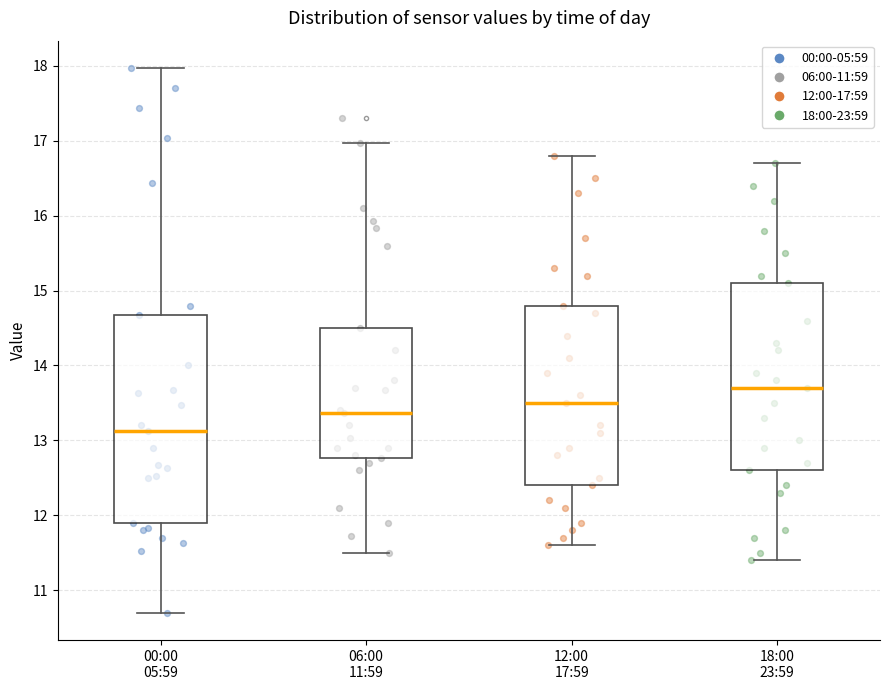

Which box's median line is the lowest?

00:00 05:59